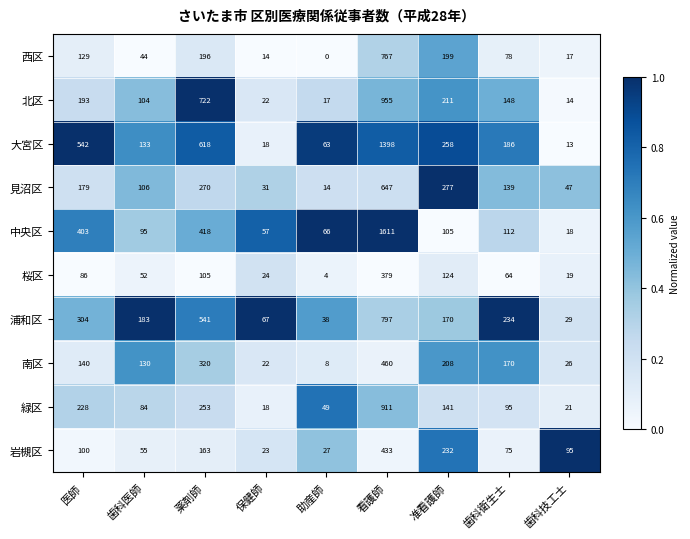

At 歯科医師, list the series in order from smallest to largest.

西区, 桜区, 岩槻区, 緑区, 中央区, 北区, 見沼区, 南区, 大宮区, 浦和区